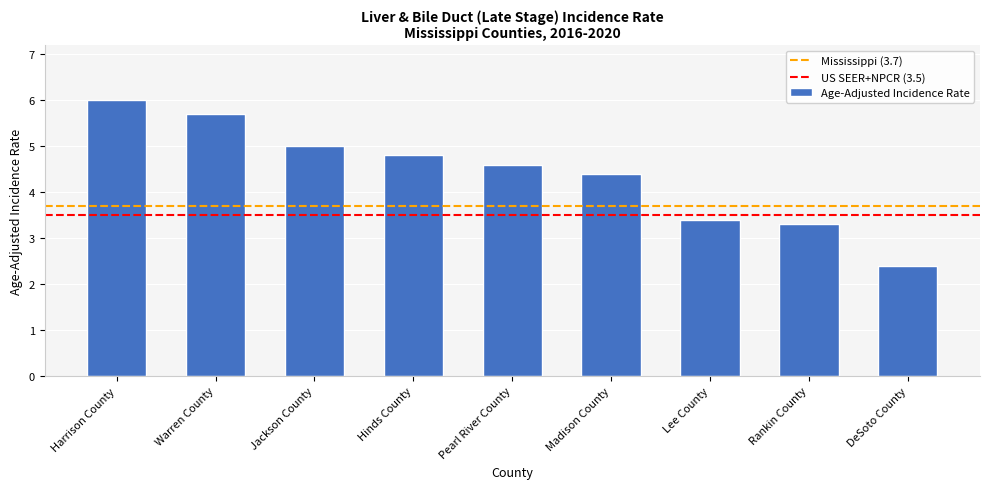

The chart shows a value of 1.2 at DeSoto County. True or false?

False